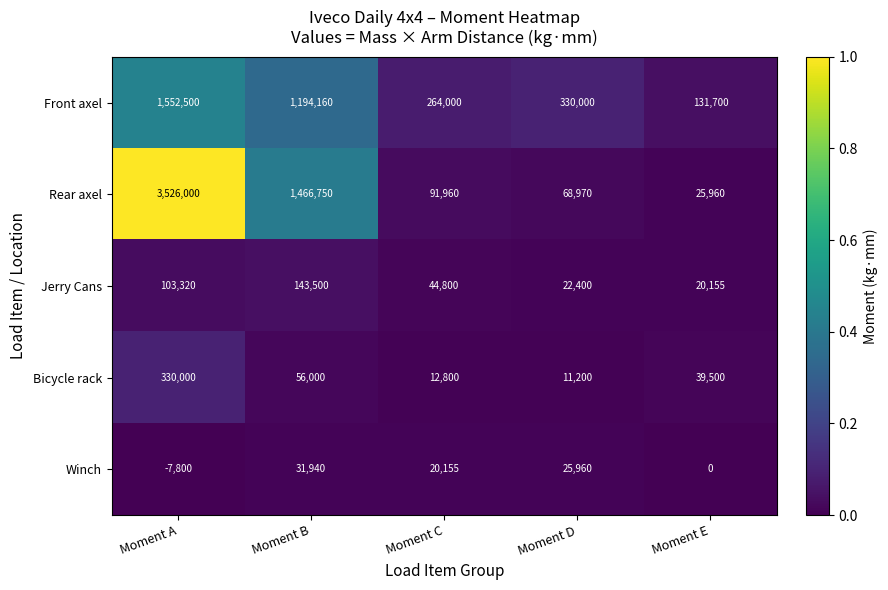

What is the average value of the Rear axel series?

1035928